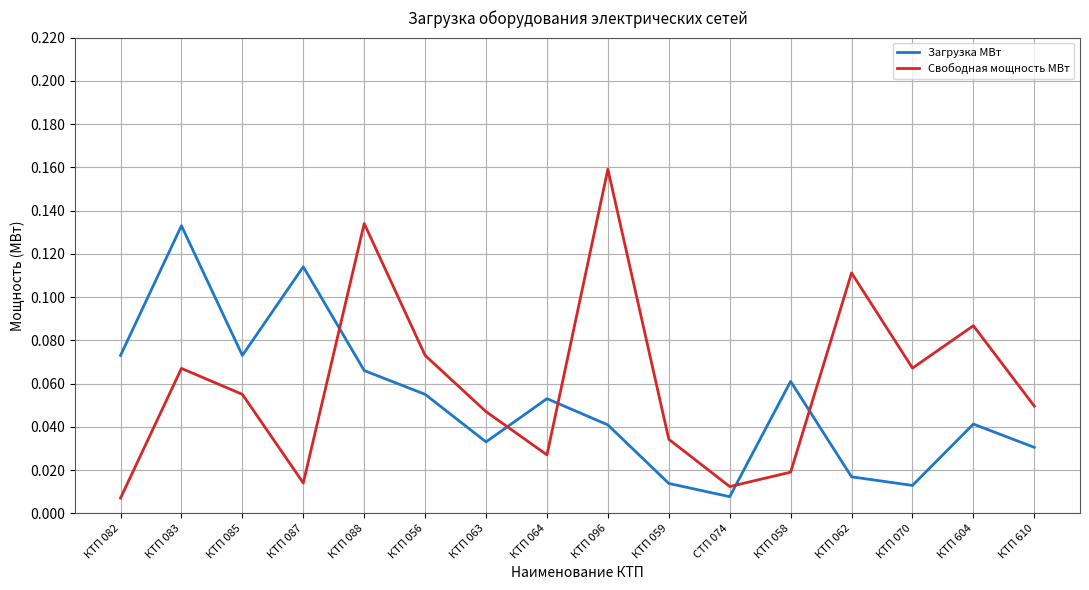

After their last crossing, which series has the higher values: Загрузка МВт or Свободная мощность МВт?

Свободная мощность МВт